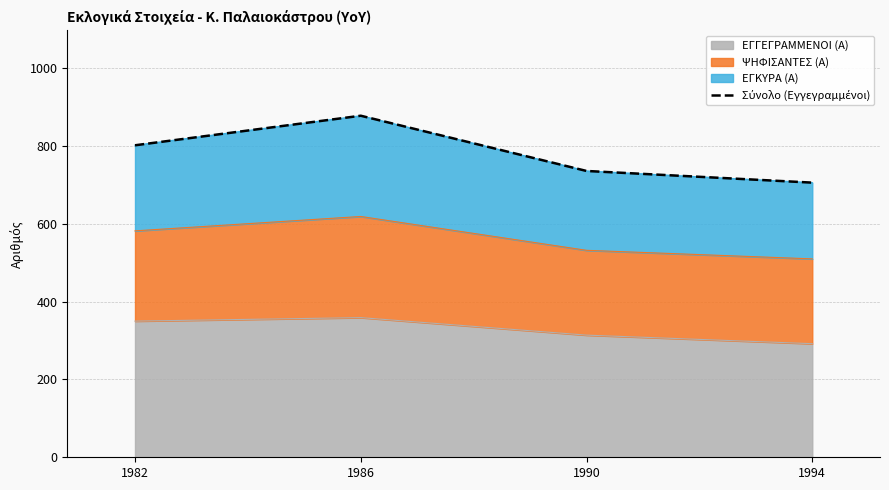

What is the difference between the second highest and minimum values?

96